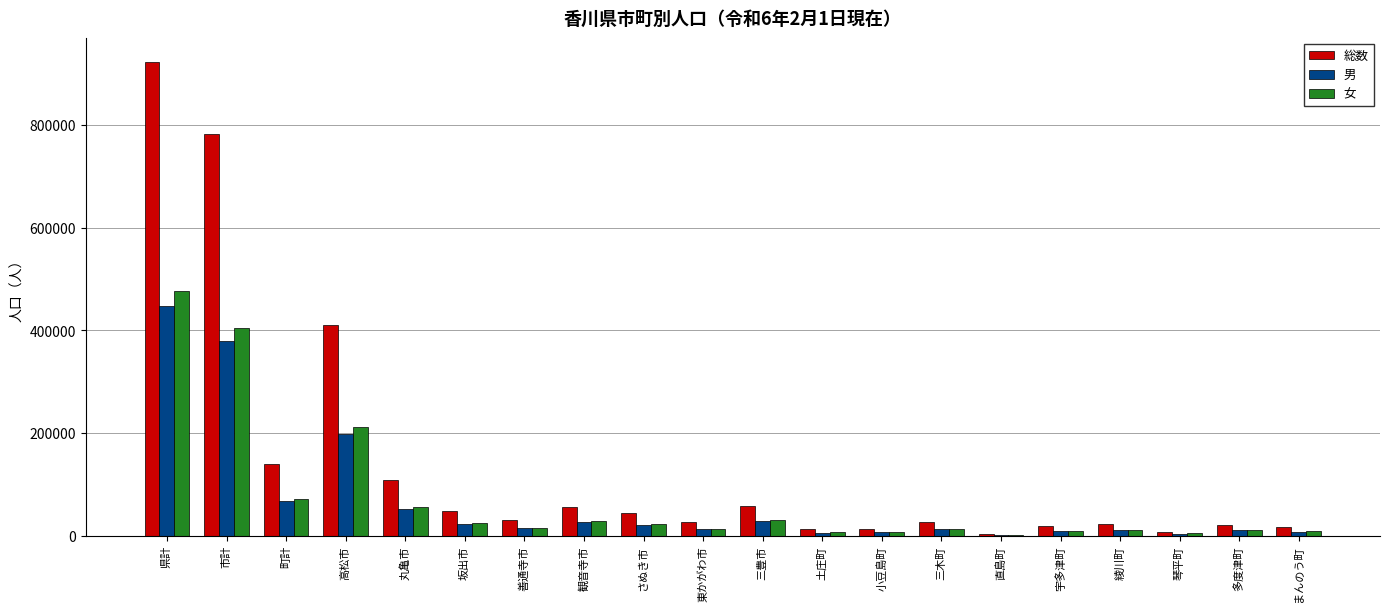

Which label corresponds to the largest value in the chart?

県計